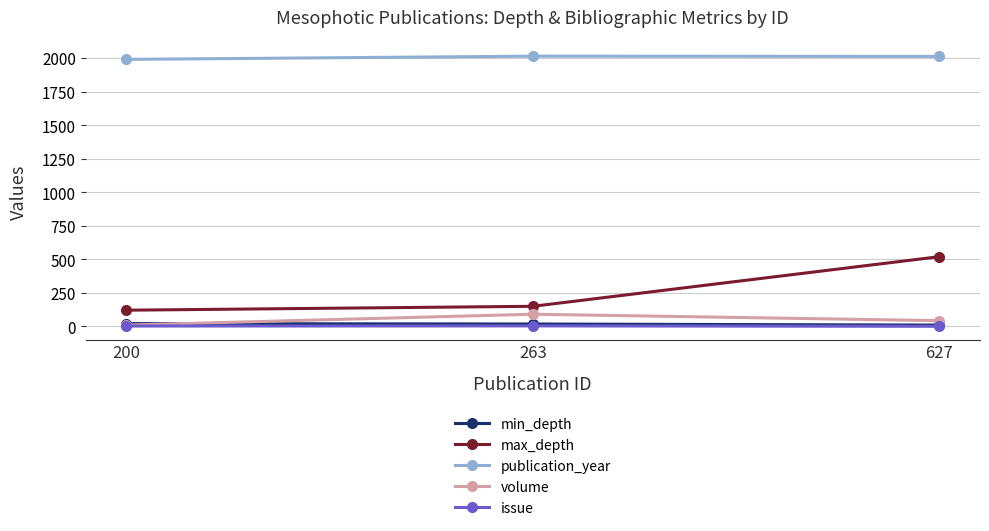

What is the difference between the issue values at 263 and 200?

1